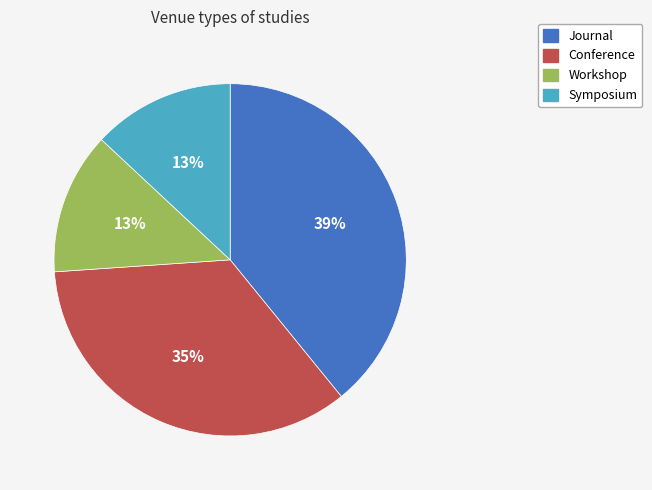

Is there any slice that represents more than half of the pie?

No